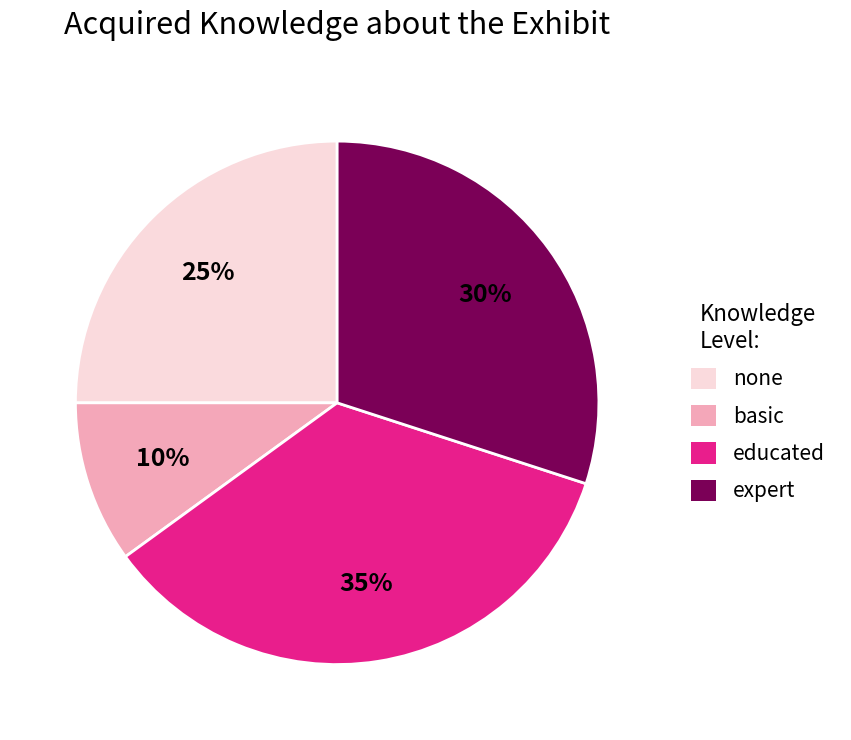

To the nearest percent, what is the difference between the largest and smallest slice percentages?

25%